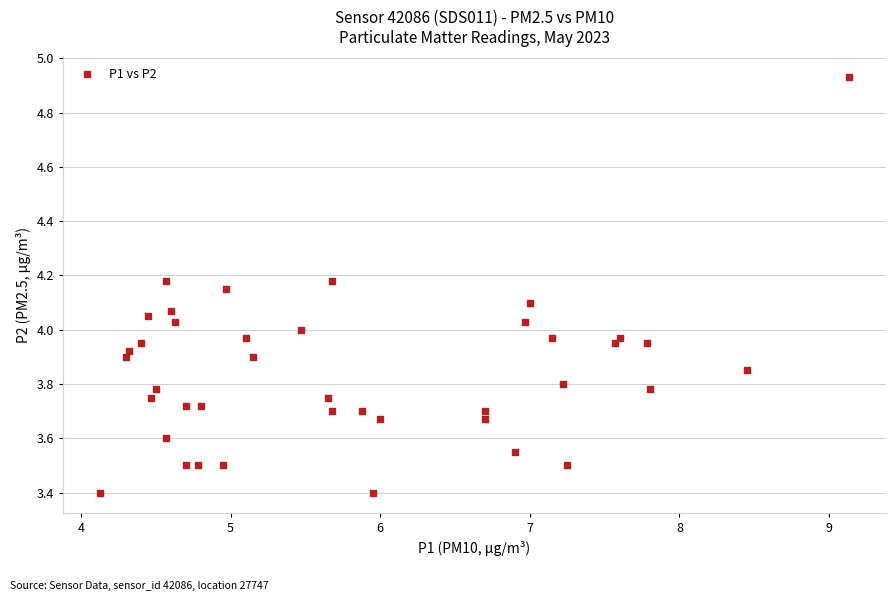

What is the range of X values (max minus min)?

5.0